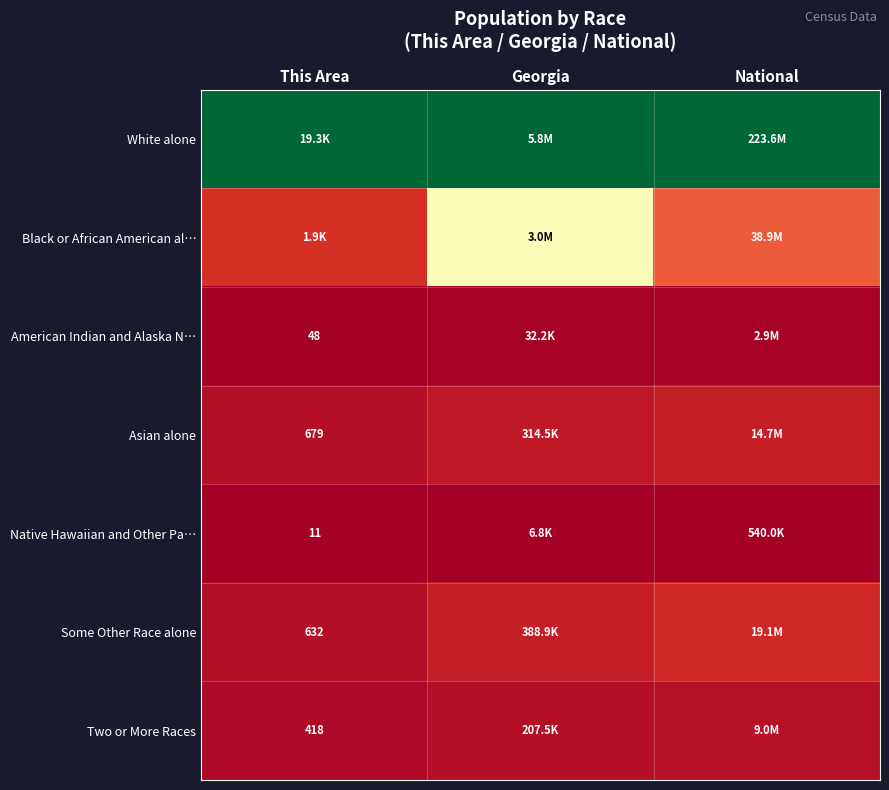

Is it true that Two or More Races equals 0.0 at This Area?

False